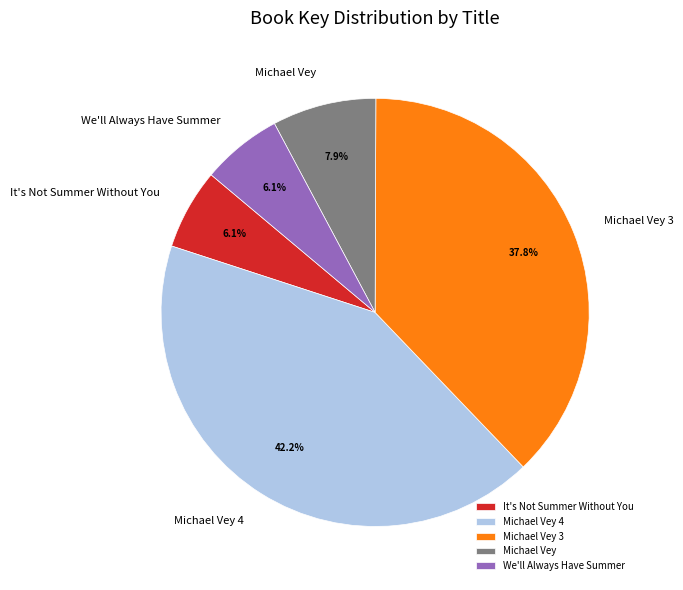

True or false: It's Not Summer Without You accounts for 13% of the total.

False